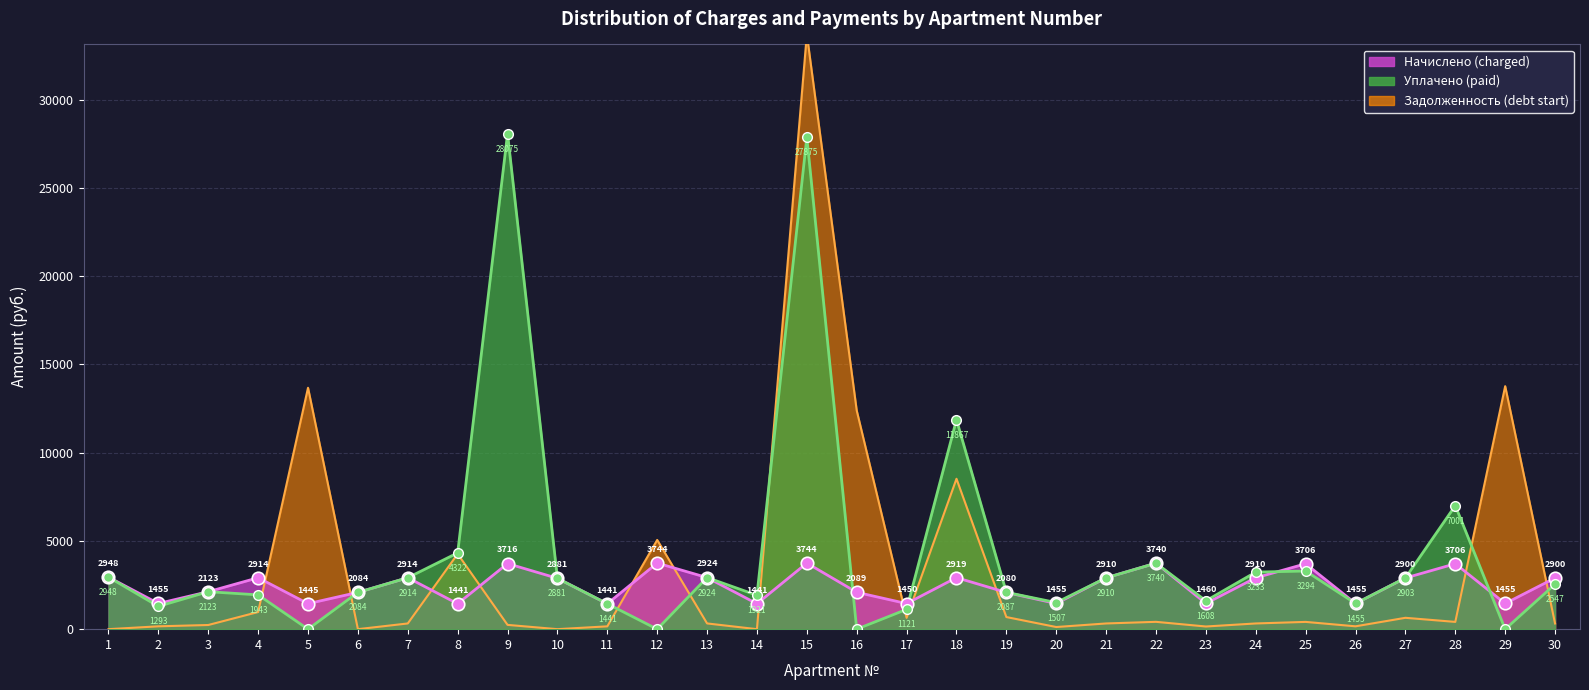

Count the number of data series in this chart.

3